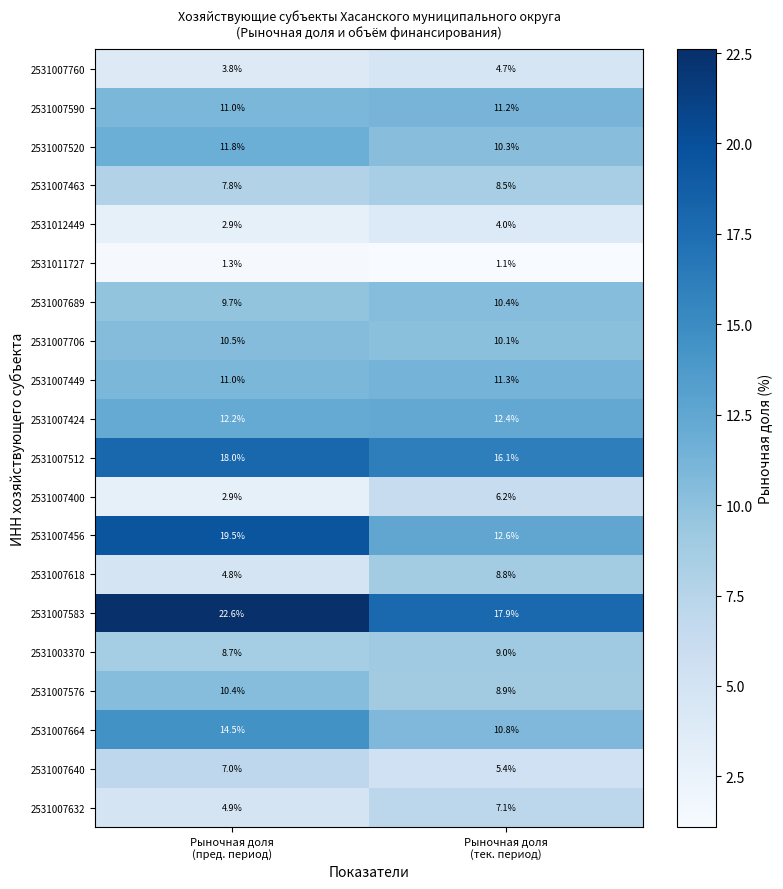

What is the difference between the maximum and minimum values in the 2531007760 series?

0.9